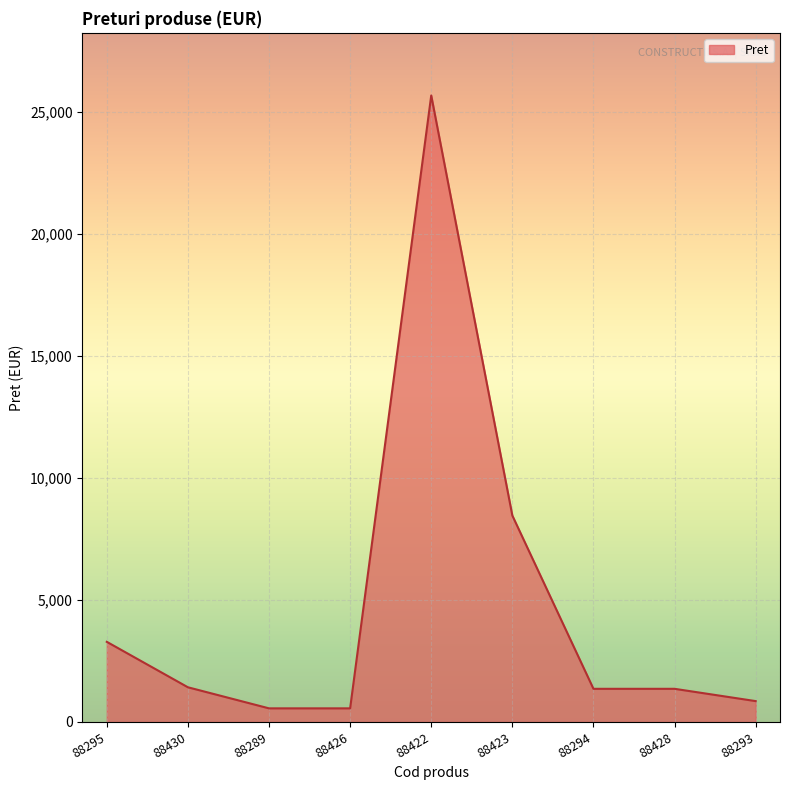

Approximately how many times larger is the value at 88289 compared to 88430?

0.4